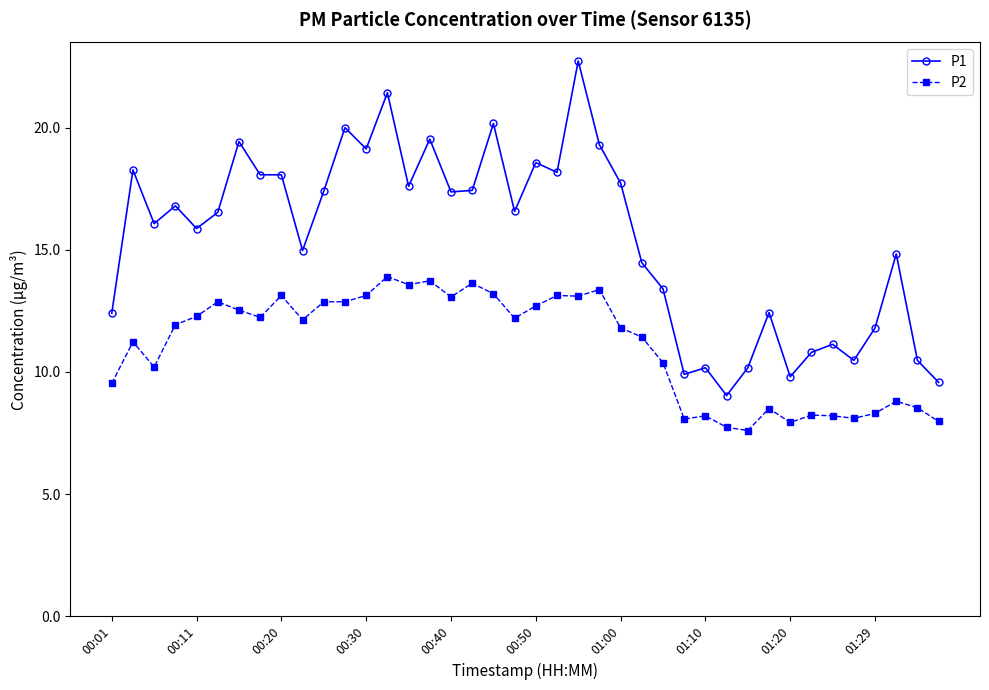

Rank the series by their maximum value, from lowest to highest.

P2, P1